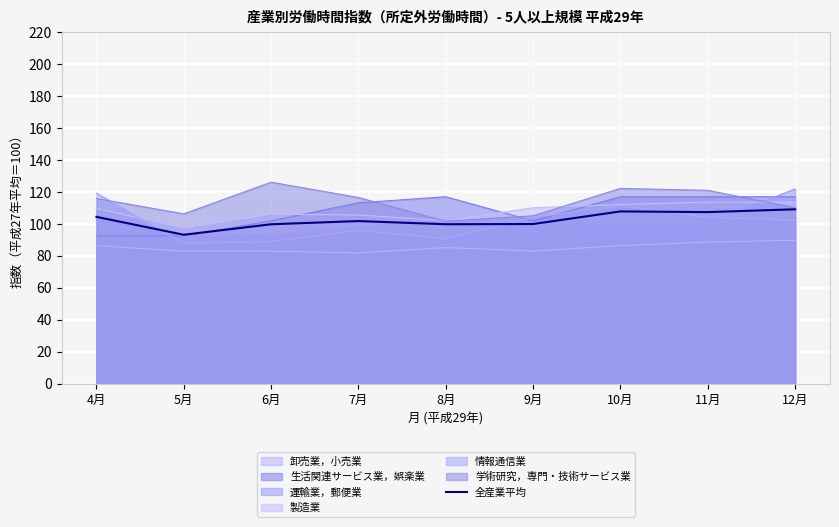

How many values are below 101?

4